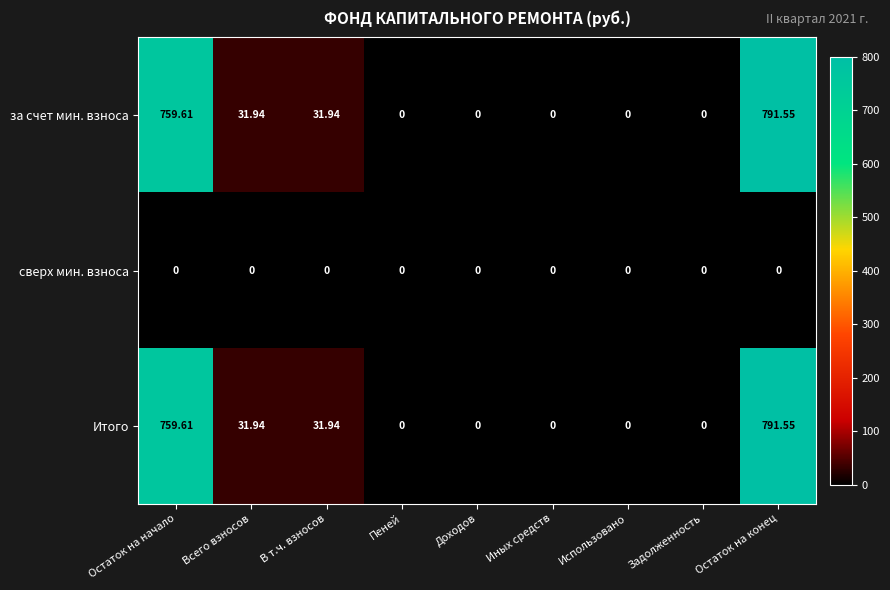

Is the value of сверх мин. взноса at Пеней greater than the value of Итого at Всего взносов?

No